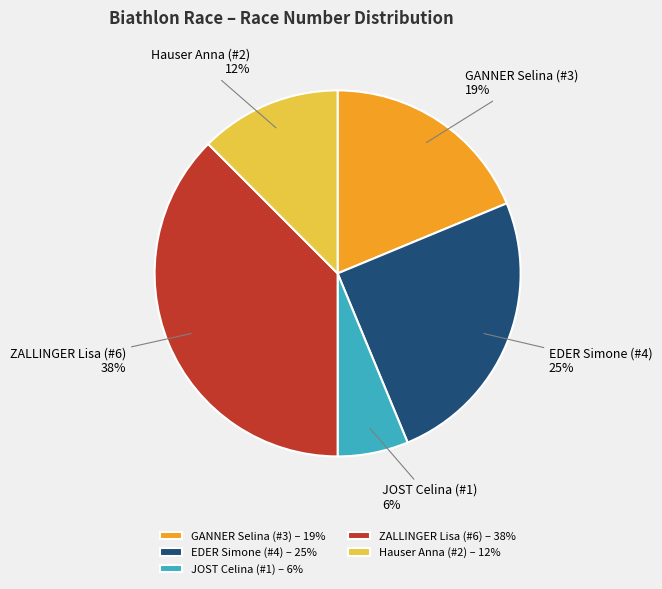

Which slice is the smallest?

JOST Celina (#1)